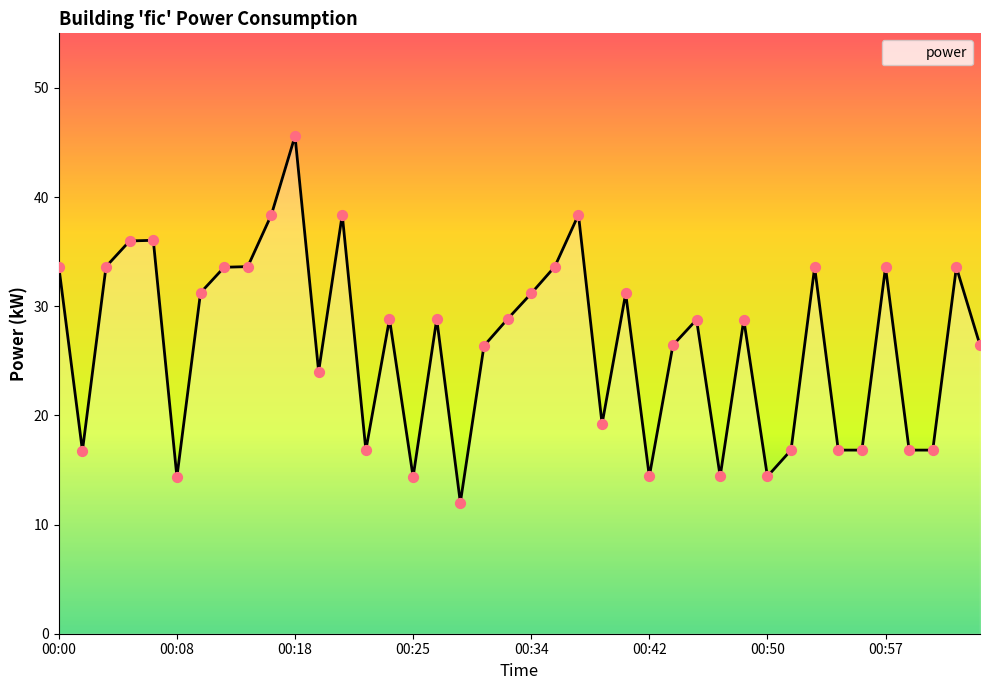

What is the maximum value shown in the chart?

45.6